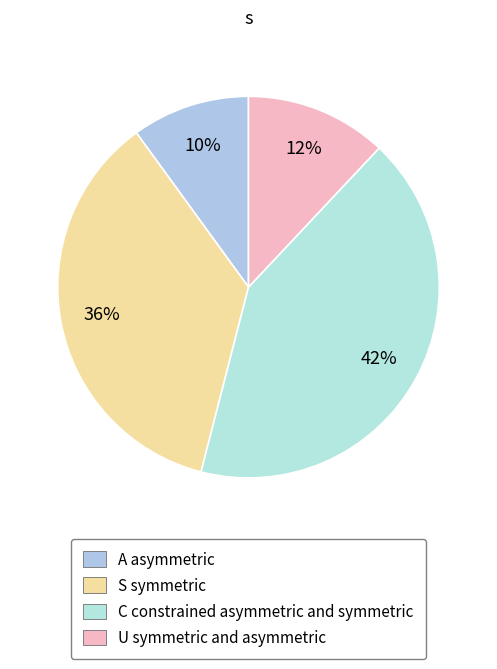

Count the number of slices in the pie.

4